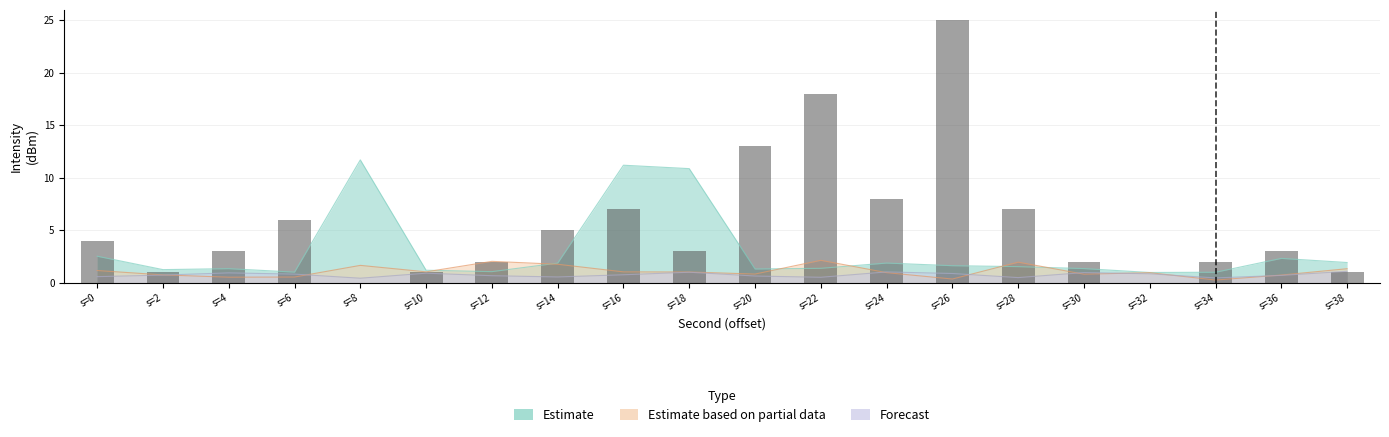

What is the difference between the highest and lowest values at s=8?

11.3